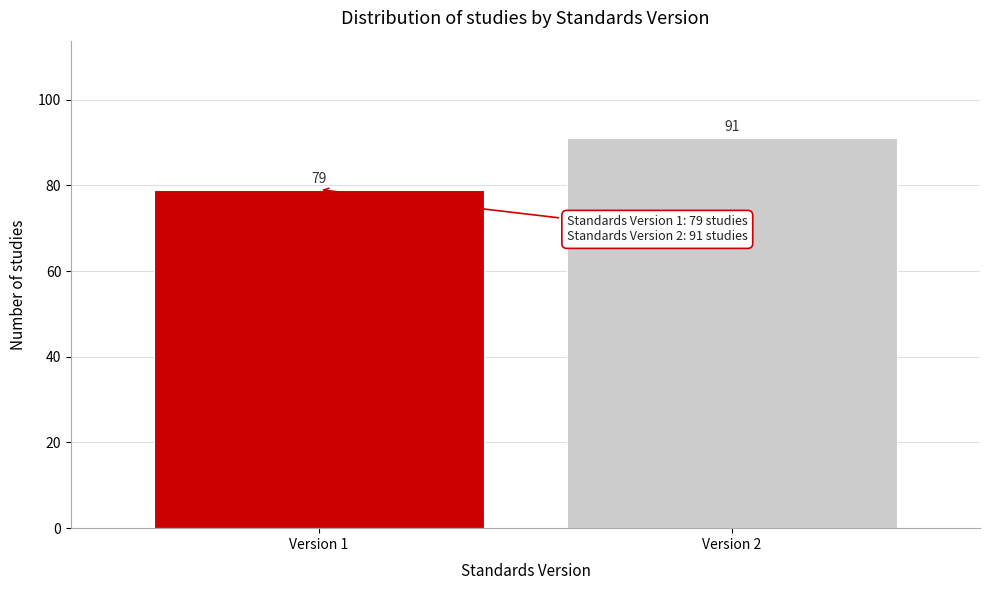

Reading left to right, extract all data points from this chart.

Version 1=79	Version 2=91